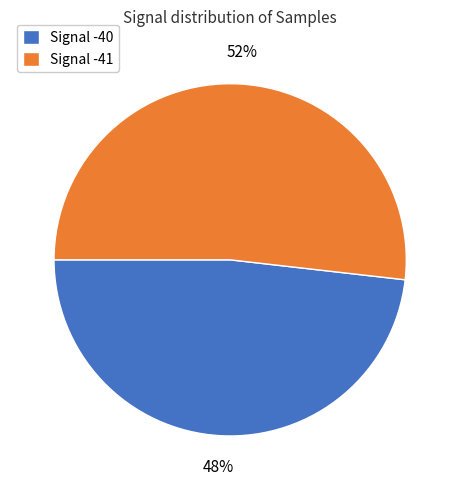

Does any single category account for the majority?

Yes